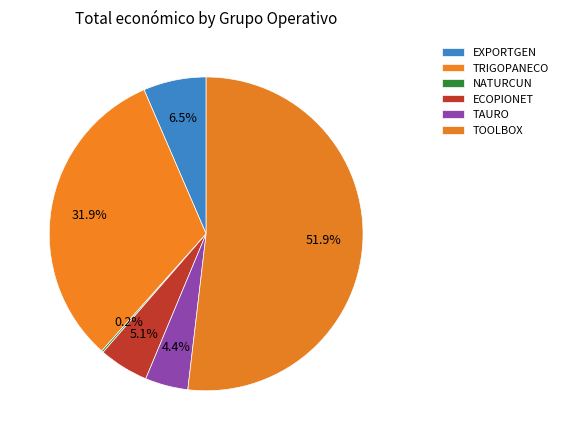

To the nearest percent, what is the combined percentage of TOOLBOX and ECOPIONET?

57%